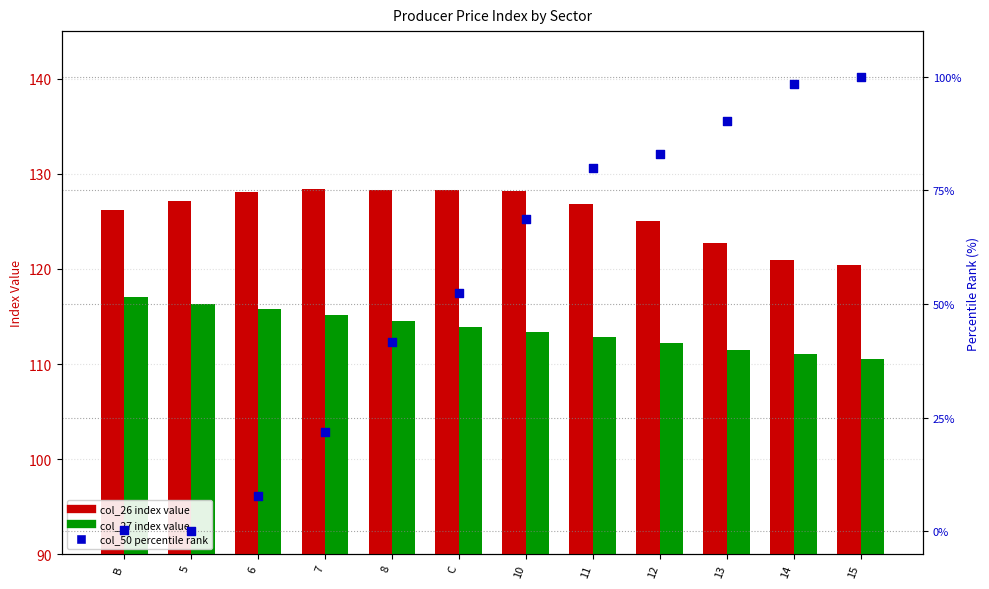

At how many categories does at least one series exceed 45?

12